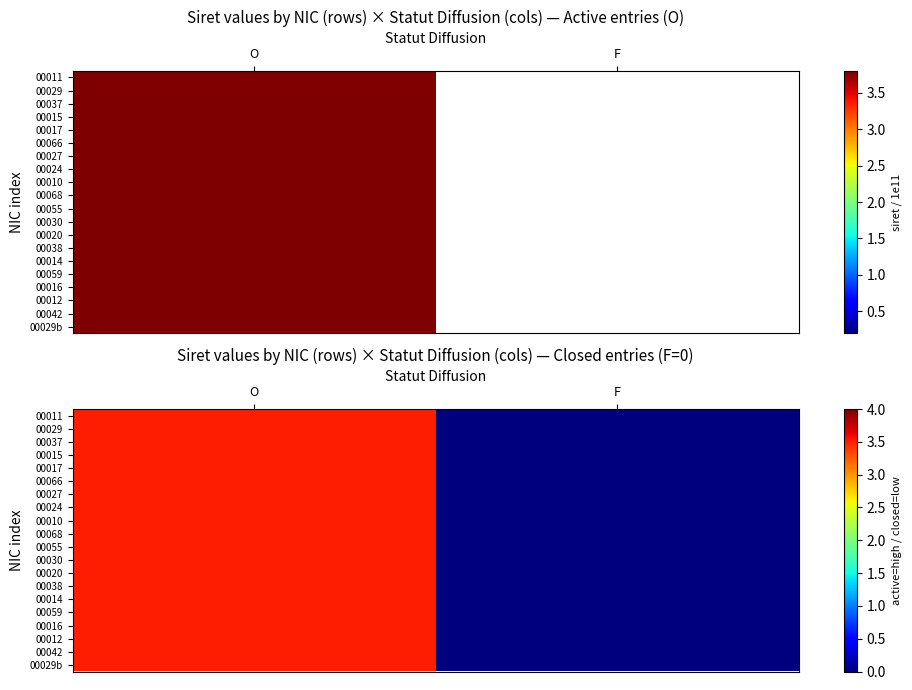

What is the maximum value for 00038?

3.5